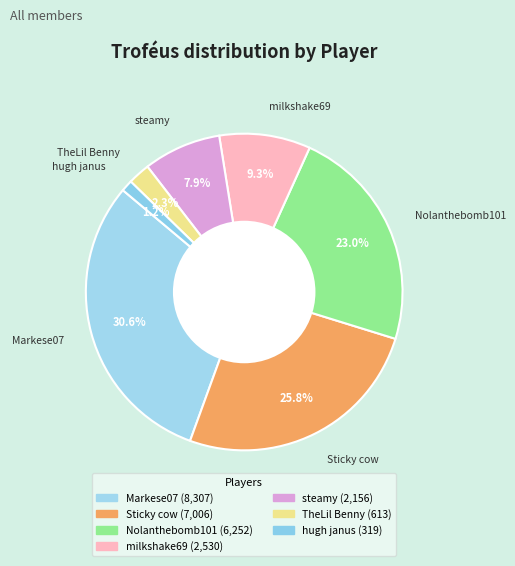

What is the smallest slice in the pie chart?

hugh janus